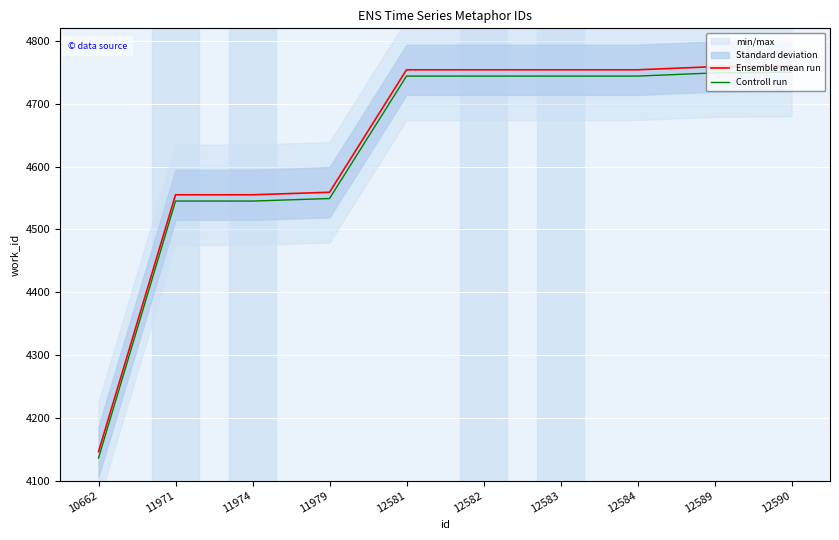

Between 12583 and 12581, which is larger?

12583